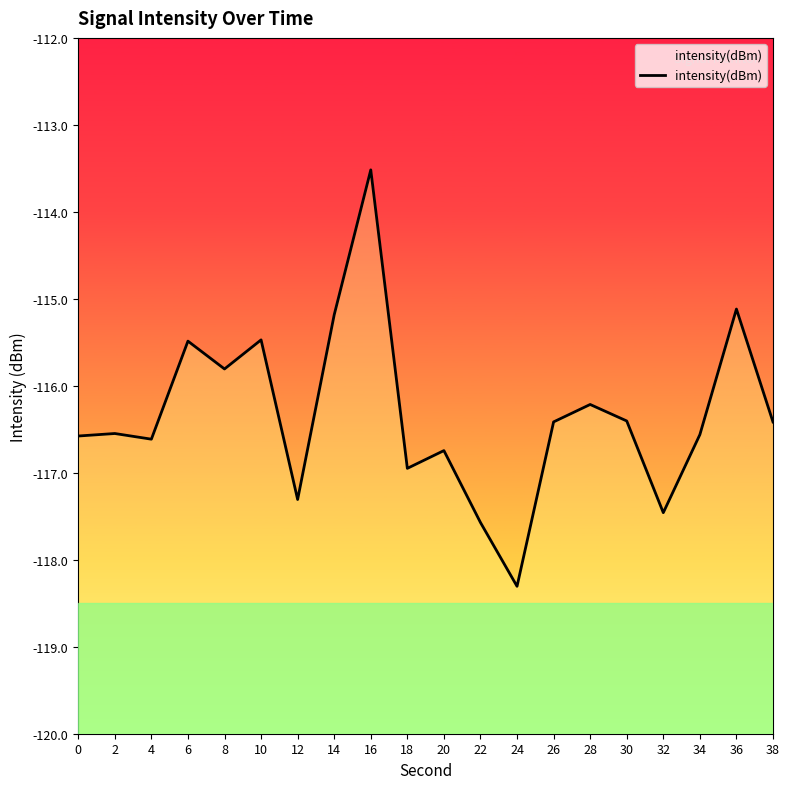

What is the value of the 14th point from the left?

-116.4